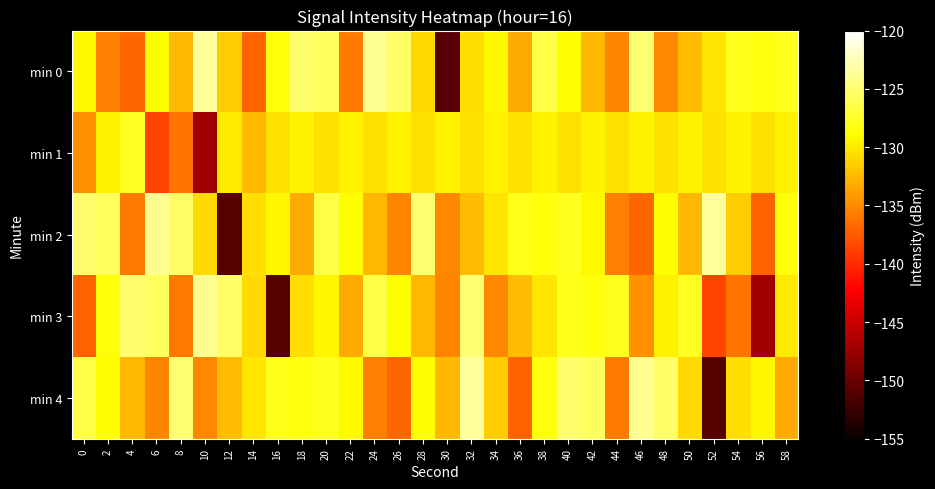

Reading left to right, transcribe all the data shown in this chart.

min 0: 0=-129.2	2=-135.5	4=-136.9	6=-128.9	8=-132.7	10=-123.5	12=-131.6	14=-137.0	16=-128.5	18=-125.2	20=-125.7	22=-135.7	24=-123.9	26=-125.4	28=-130.8	30=-151.0	32=-130.6	34=-129.3	36=-133.3	38=-126.5	40=-128.9	42=-132.6	44=-135.2	46=-125.0	48=-135.1	50=-132.3	52=-130.1	54=-128.0	56=-128.4	58=-127.8
min 1: 0=-134.7	2=-129.6	4=-127.8	6=-138.7	8=-136.1	10=-146.9	12=-129.9	14=-132.5	16=-130.5	18=-129.5	20=-130.5	22=-129.5	24=-130.5	26=-129.5	28=-130.5	30=-129.5	32=-130.5	34=-129.5	36=-130.5	38=-129.5	40=-130.5	42=-129.5	44=-130.5	46=-129.5	48=-130.5	50=-129.5	52=-130.5	54=-129.5	56=-130.5	58=-129.5
min 2: 0=-125.2	2=-125.7	4=-135.7	6=-123.9	8=-125.4	10=-130.8	12=-151.0	14=-130.6	16=-129.3	18=-133.3	20=-126.5	22=-128.9	24=-132.6	26=-135.2	28=-125.0	30=-135.1	32=-132.3	34=-130.1	36=-128.0	38=-128.4	40=-127.8	42=-129.2	44=-135.5	46=-136.9	48=-128.9	50=-132.7	52=-123.5	54=-131.6	56=-137.0	58=-128.5
min 3: 0=-137.0	2=-128.5	4=-125.2	6=-125.7	8=-135.7	10=-123.9	12=-125.4	14=-130.8	16=-151.0	18=-130.6	20=-129.3	22=-133.3	24=-126.5	26=-128.9	28=-132.6	30=-135.2	32=-125.0	34=-135.1	36=-132.3	38=-130.1	40=-128.0	42=-128.4	44=-127.8	46=-134.7	48=-129.6	50=-127.8	52=-138.7	54=-136.1	56=-146.9	58=-129.9
min 4: 0=-126.5	2=-128.9	4=-132.6	6=-135.2	8=-125.0	10=-135.1	12=-132.3	14=-130.1	16=-128.0	18=-128.4	20=-127.8	22=-129.2	24=-135.5	26=-136.9	28=-128.9	30=-132.7	32=-123.5	34=-131.6	36=-137.0	38=-128.5	40=-125.2	42=-125.7	44=-135.7	46=-123.9	48=-125.4	50=-130.8	52=-151.0	54=-130.6	56=-129.3	58=-133.3